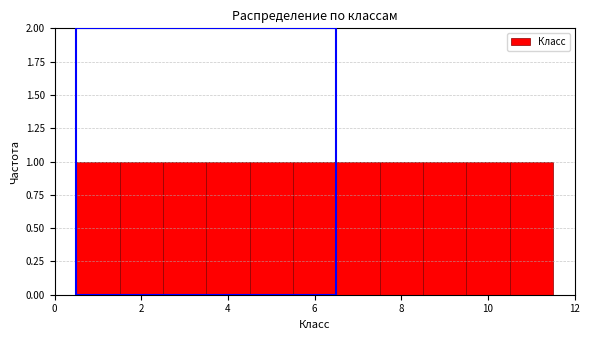

Reading left to right, transcribe this chart: for each bar, give the range it covers on the x-axis and its height. Neither the bar edges nor the heights are printed on the chart, so give them approximately, as read against the axes.

0.5 to 1.5: 1
1.5 to 2.5: 1
2.5 to 3.5: 1
3.5 to 4.5: 1
4.5 to 5.5: 1
5.5 to 6.5: 1
6.5 to 7.5: 1
7.5 to 8.5: 1
8.5 to 9.5: 1
9.5 to 10.5: 1
10.5 to 11.5: 1